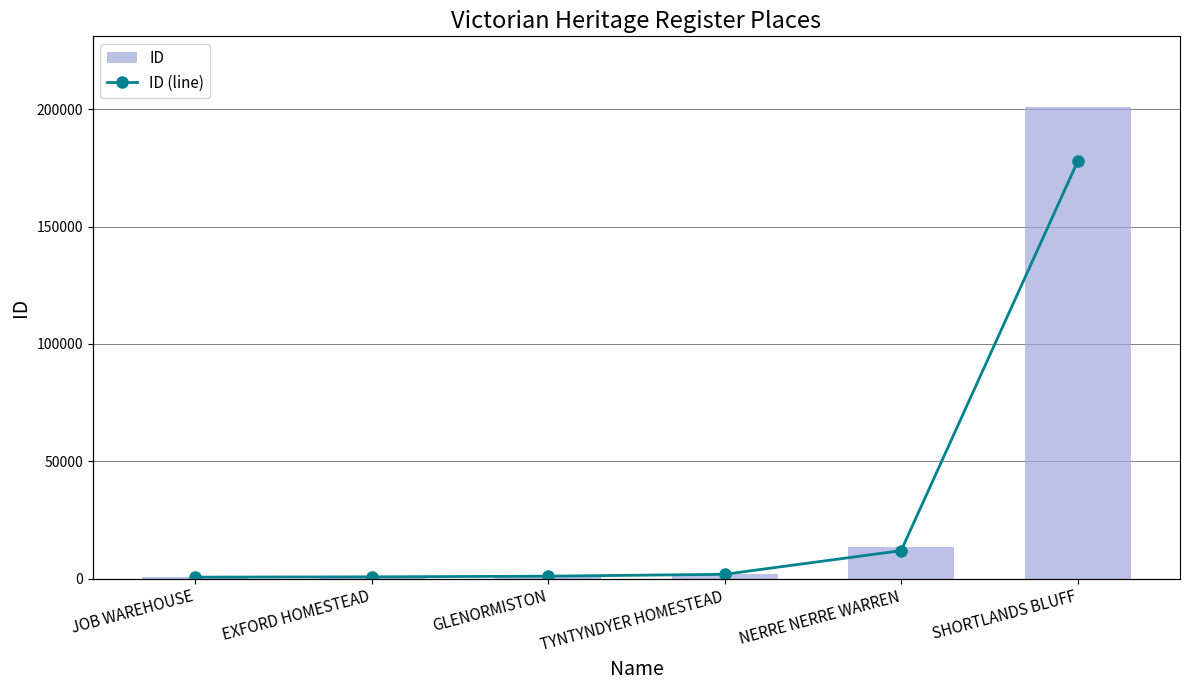

True or false: ID (line) has a value of 1150 at GLENORMISTON.

True